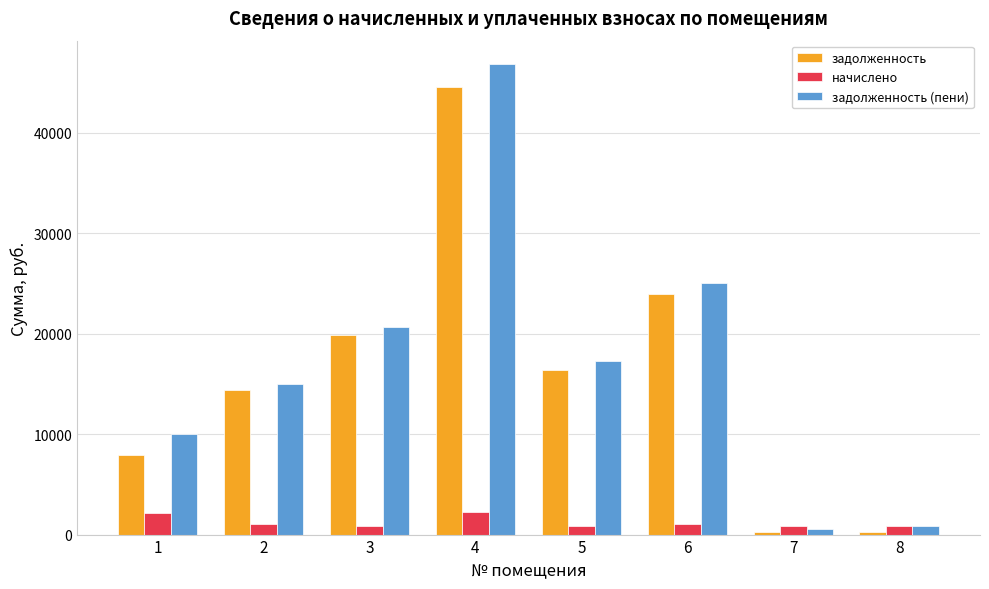

The задолженность series shows 2445.5 at 1. True or false?

False